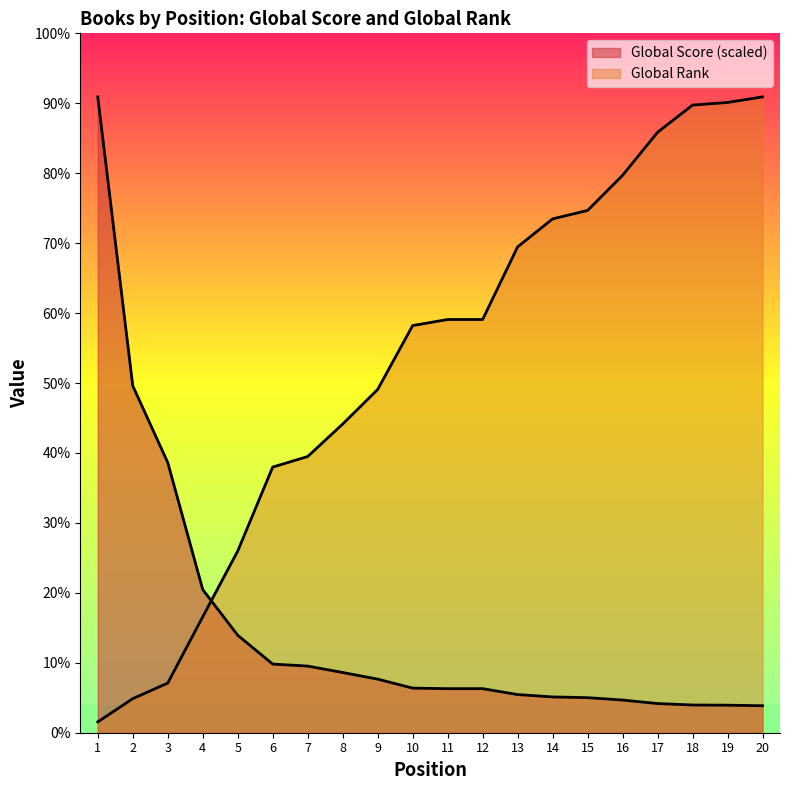

Which has a higher value, 17 or 14?

14